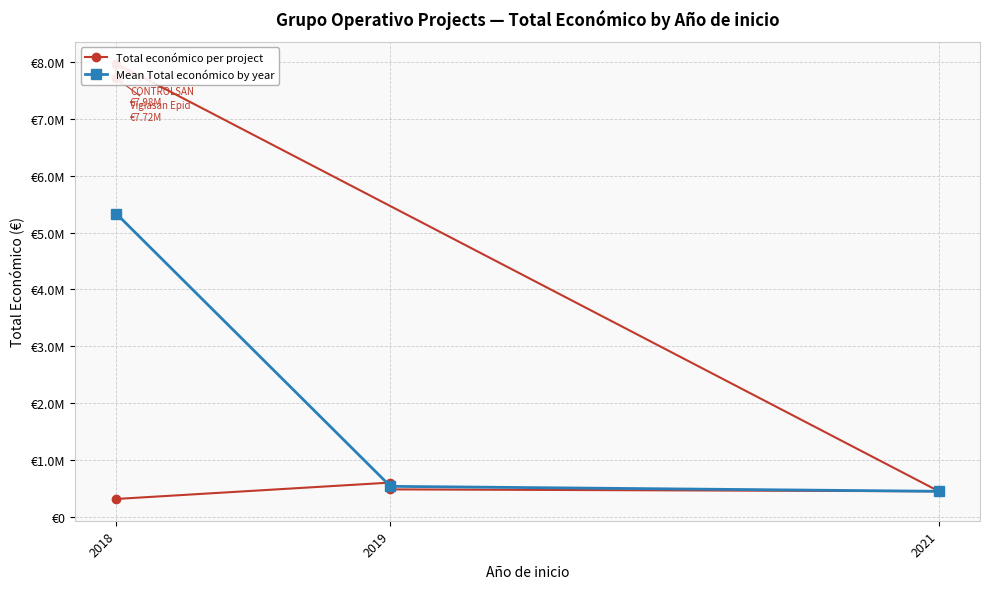

Where is the data nearest to the value 4144339?

2019